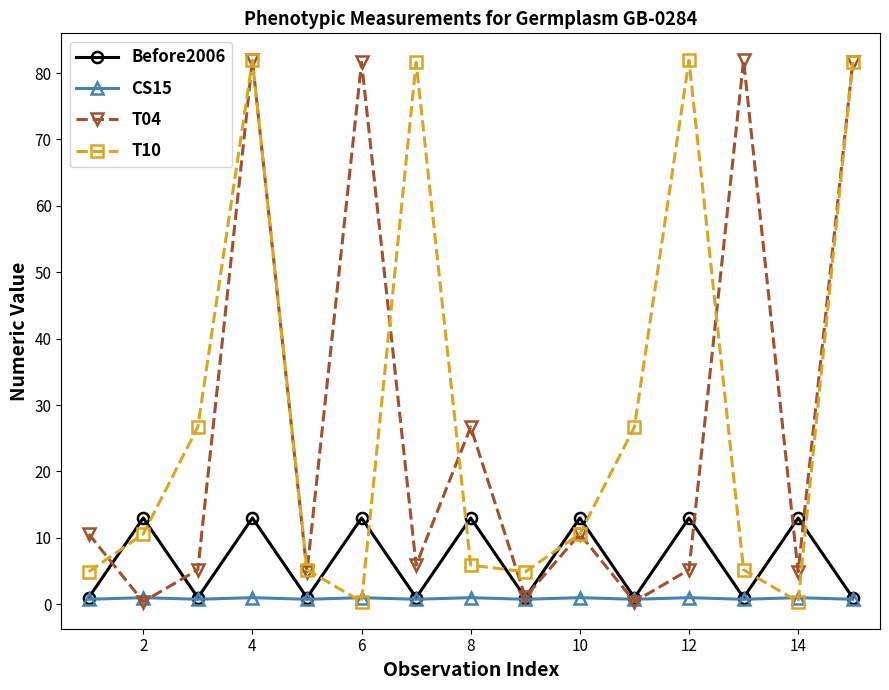

How many interior local valleys does the Before2006 series have?

6